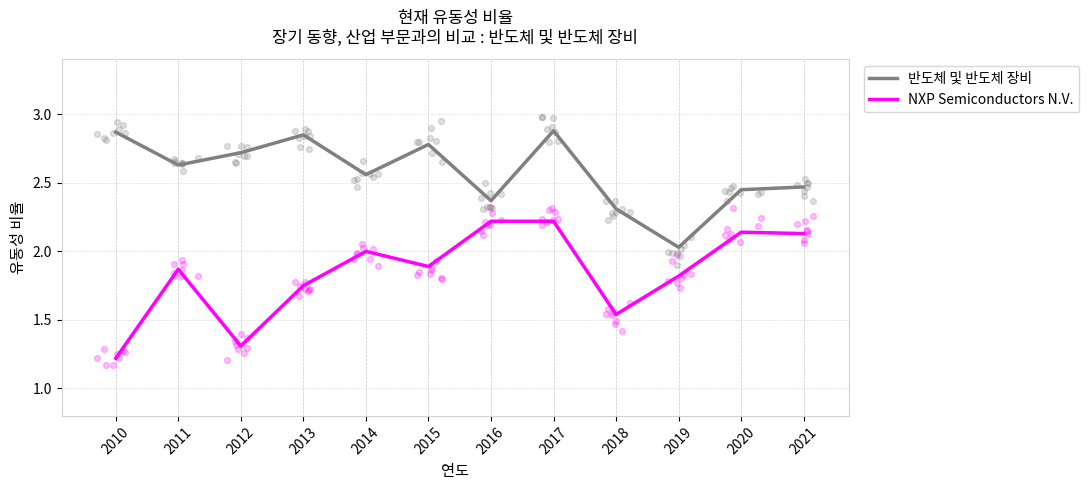

Which series has the widest spread of Y values?

NXP Semiconductors N.V.